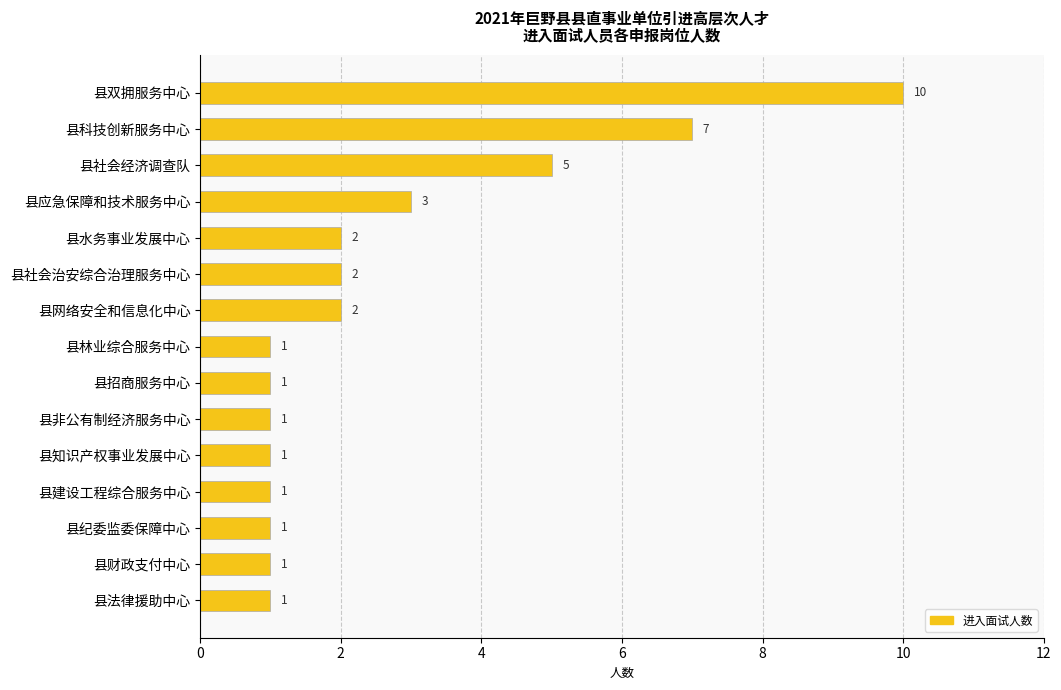

What is the average value?

3